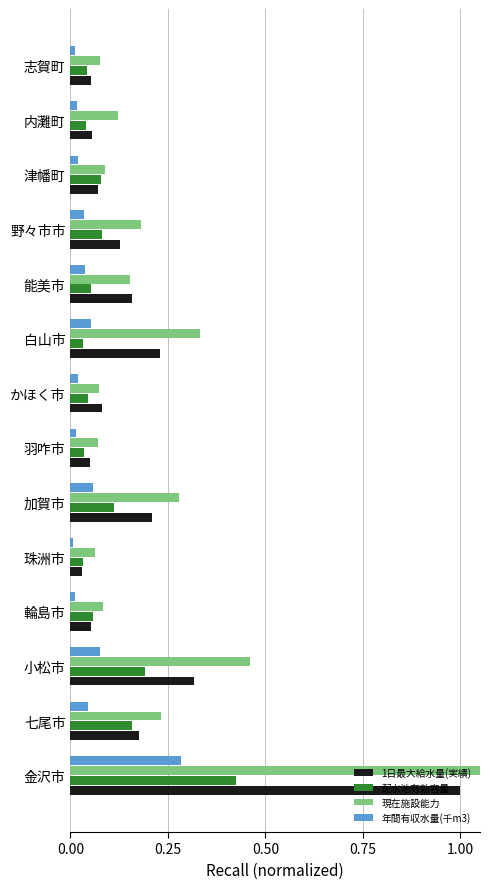

True or false: 年間有収水量(千m3) has a value of 0.0 at 七尾市.

True